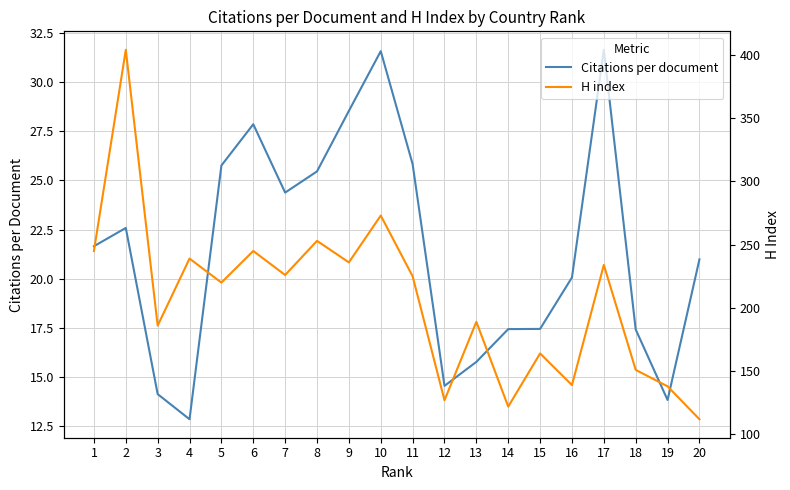

What is the spread (max minus min) of values at 14?

104.6